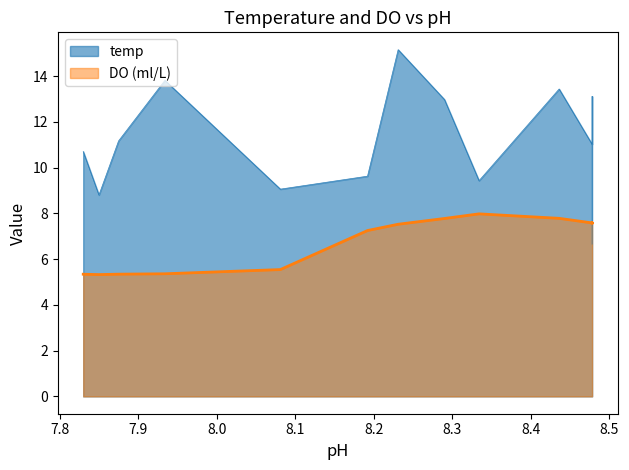

Reading left to right, extract all data points from this chart.

5.3	5.3	5.3	5.4	5.5	7.2	7.5	7.8	8.0	7.8	7.6	7.6	7.6	7.6